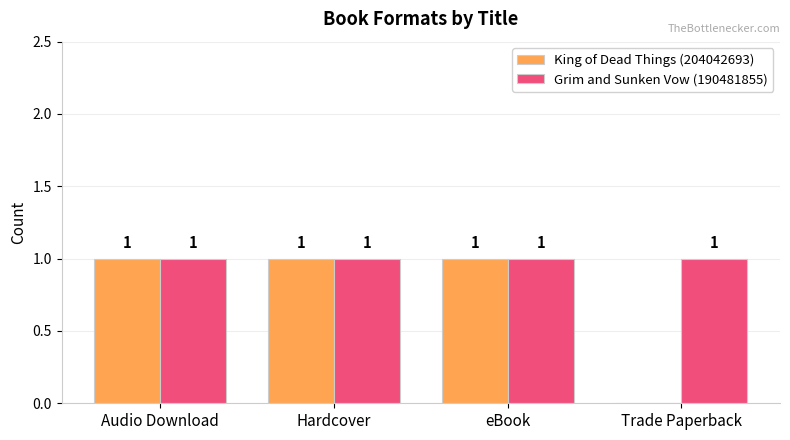

Which series has the largest total across all categories?

Grim and Sunken Vow (190481855)